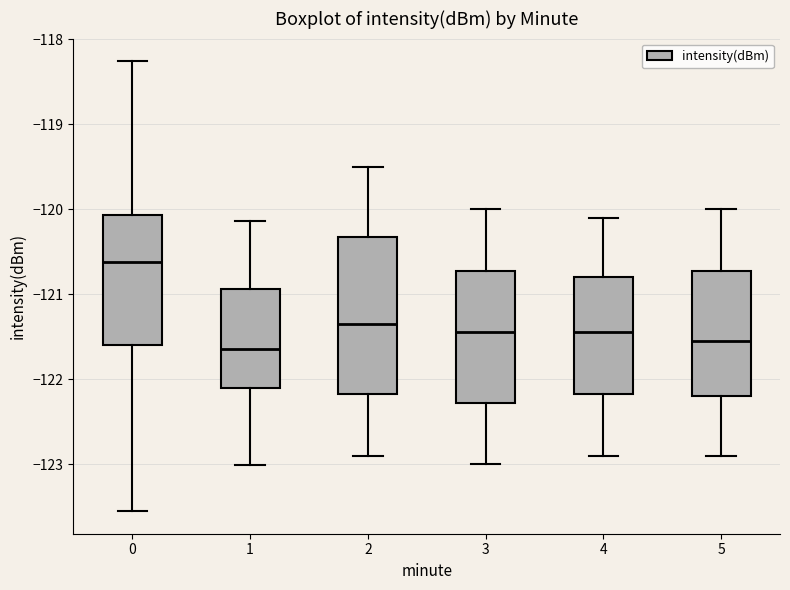

Reading left to right, read every box against the y-axis: the position of its median line, the range the box covers, and the ends of its whiskers. The values are not printed on the chart, so give them approximately, as read against the axis.

0: median -120.6, box -121.6 to -120.1, whiskers -123.6 to -118.3
1: median -121.6, box -122.1 to -120.9, whiskers -123.0 to -120.1
2: median -121.3, box -122.2 to -120.3, whiskers -122.9 to -119.5
3: median -121.4, box -122.3 to -120.7, whiskers -123.0 to -120.0
4: median -121.4, box -122.2 to -120.8, whiskers -122.9 to -120.1
5: median -121.5, box -122.2 to -120.7, whiskers -122.9 to -120.0